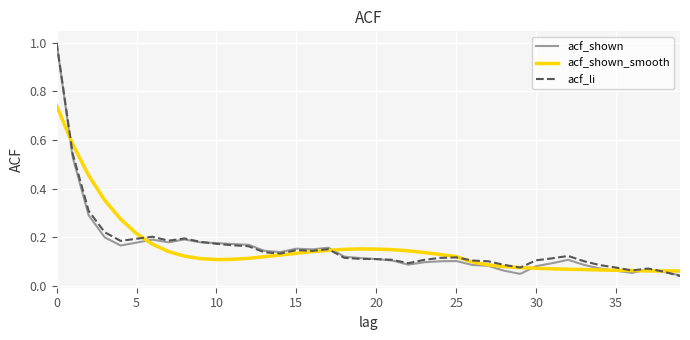

What is the maximum value for acf_li?

1.0